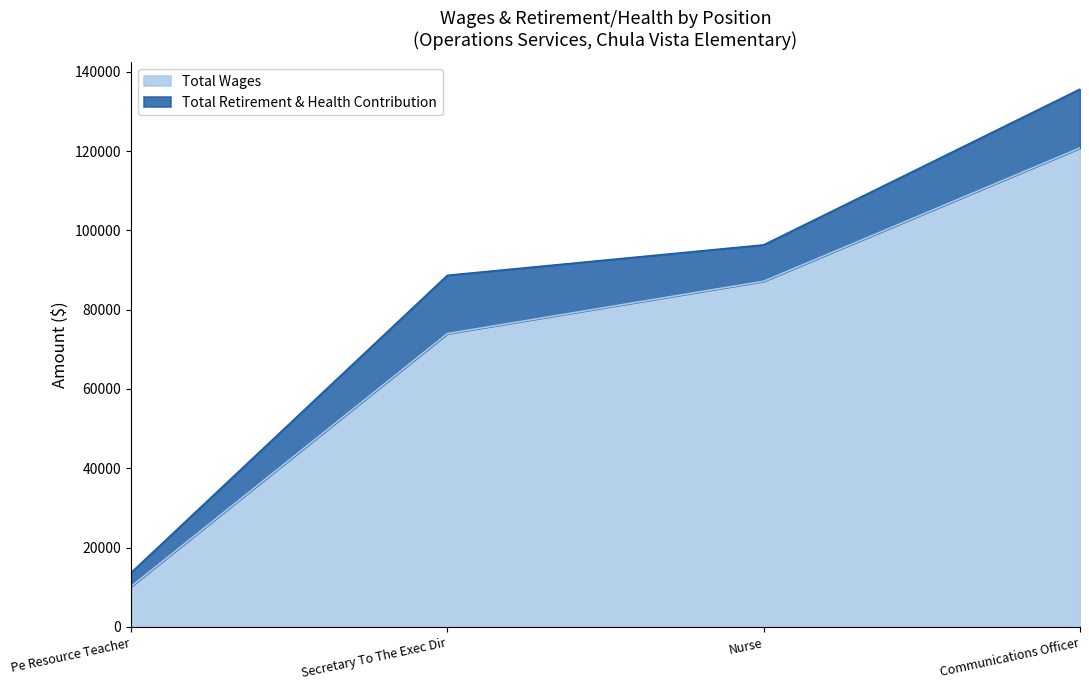

At which label does the data first exceed 87170?

Communications Officer